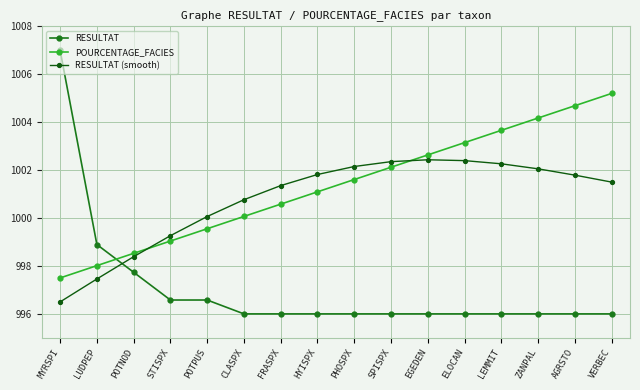

What are all the series names shown in the legend?

RESULTAT, POURCENTAGE_FACIES, RESULTAT (smooth)